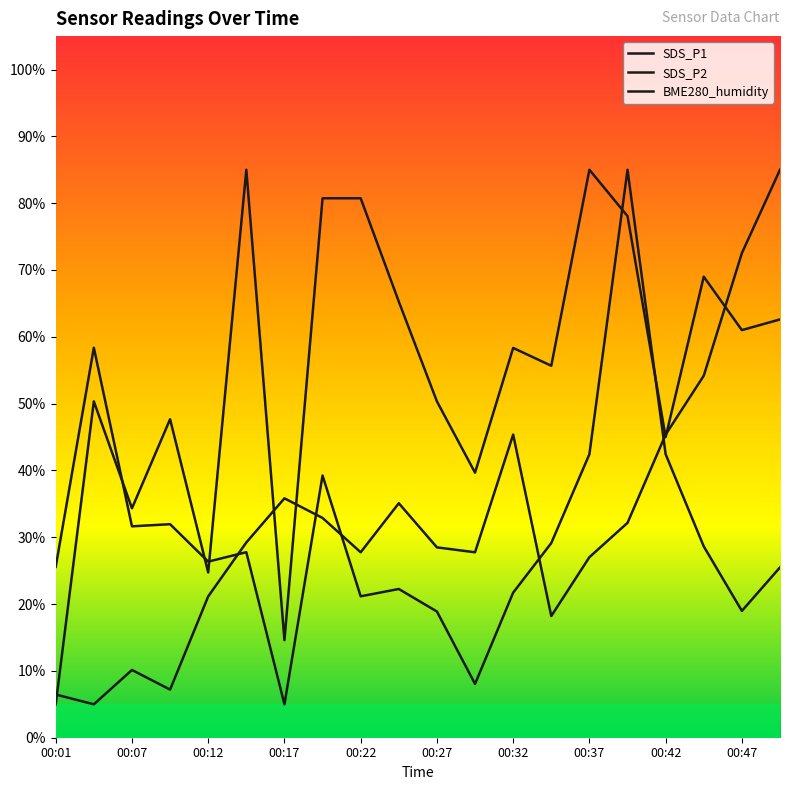

At which label does SDS_P1 first exceed 27?

00:04